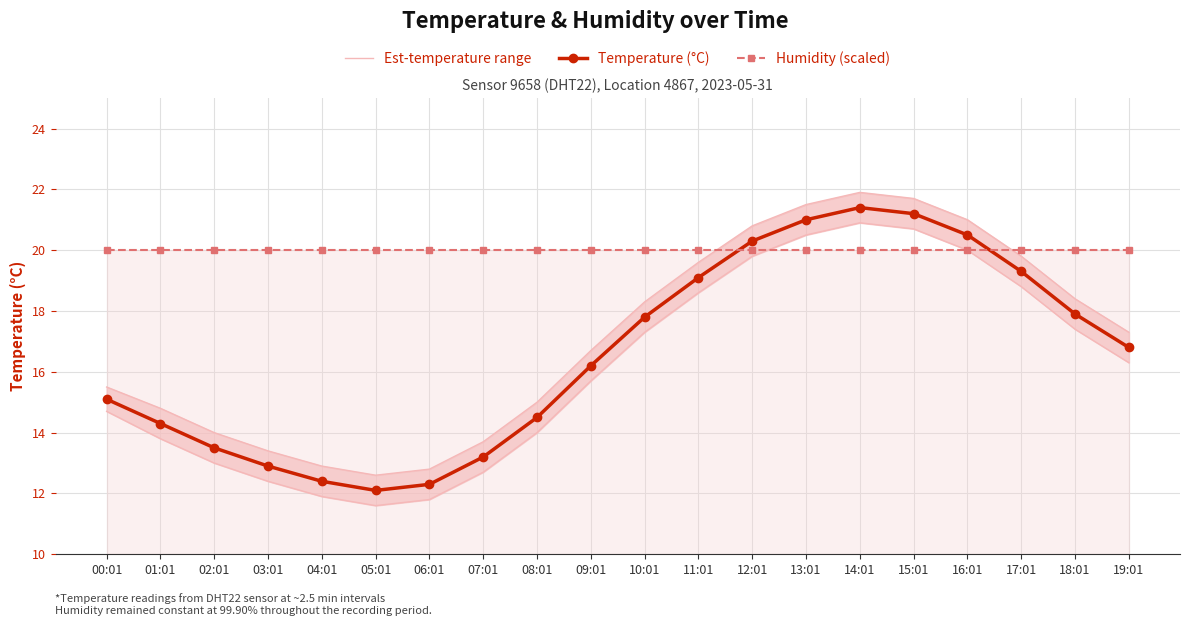

What is the label of the 14th point from the left?

13:01